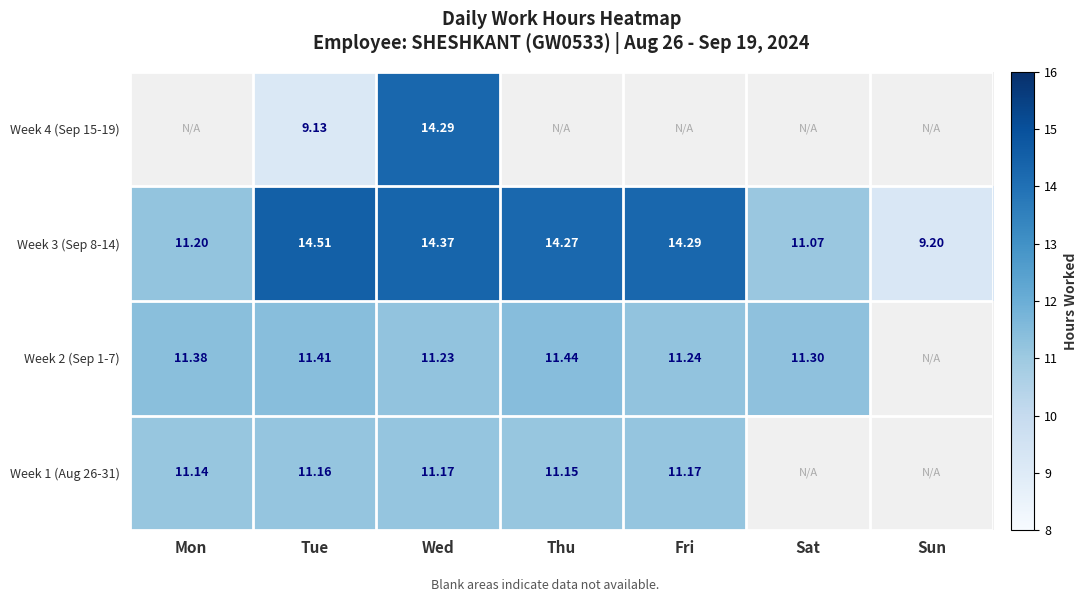

What is the total value across all series at Sat?

22.4